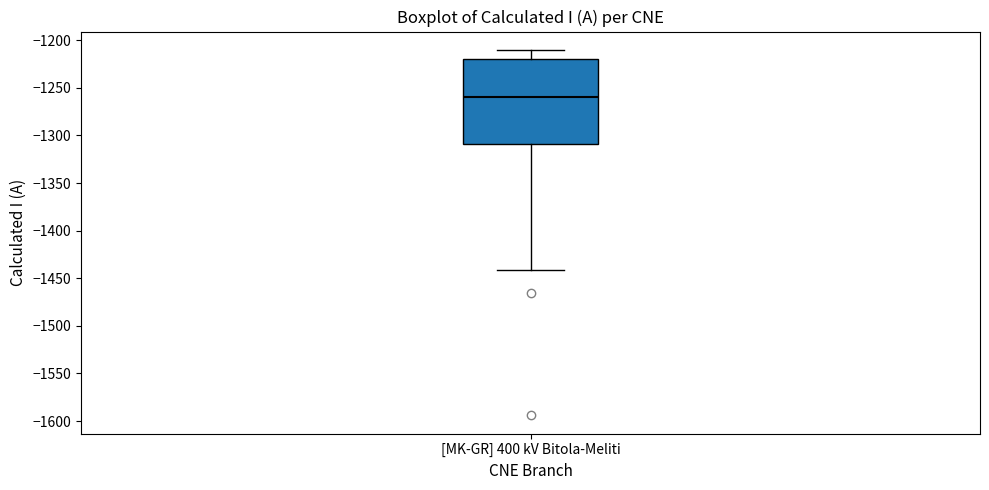

Transcribe this box plot: give where the median line is, the range the box spans, and where the two whiskers end, as read against the y-axis. The values are not printed on the chart, so give them approximately, as read against the axis.

median -1260, box -1310 to -1220, whiskers -1440 to -1210